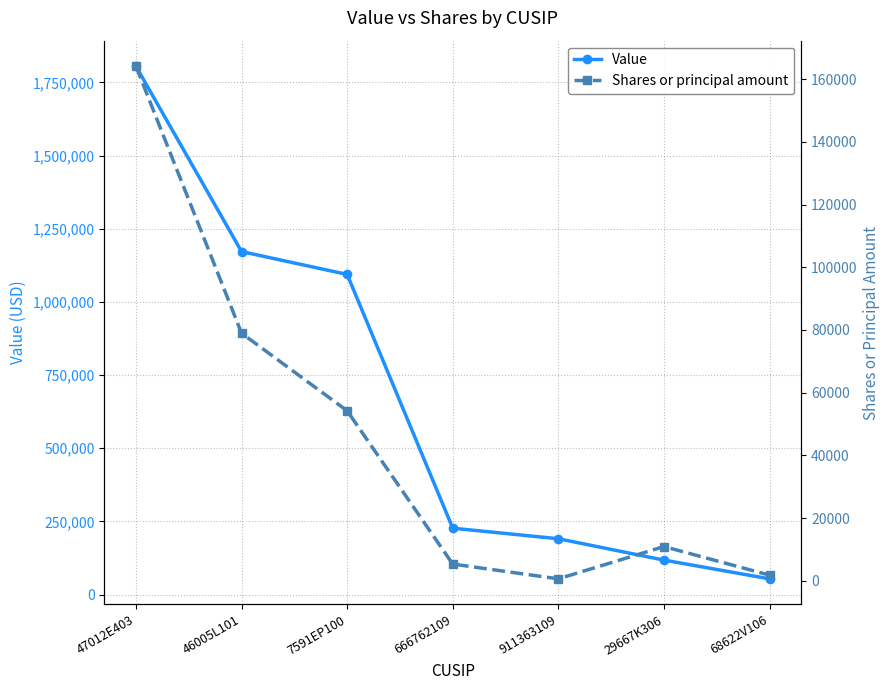

Reading left to right, what are all the values shown in this chart?

Value: 1805000	1172000	1094000	227000	191000	118000	54000
Shares or principal amount: 164092	78946	54200	5311	600	10900	1779